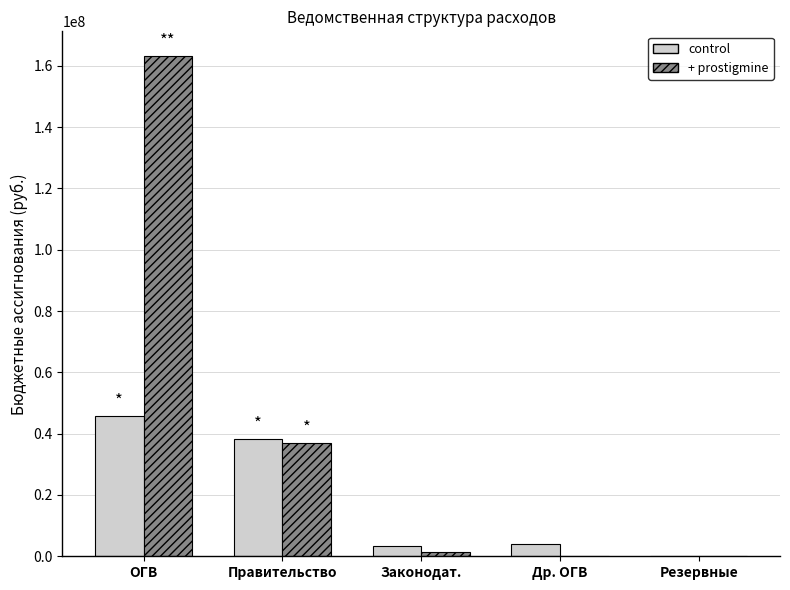

What is the total value across all series at Резервные?

200000.0